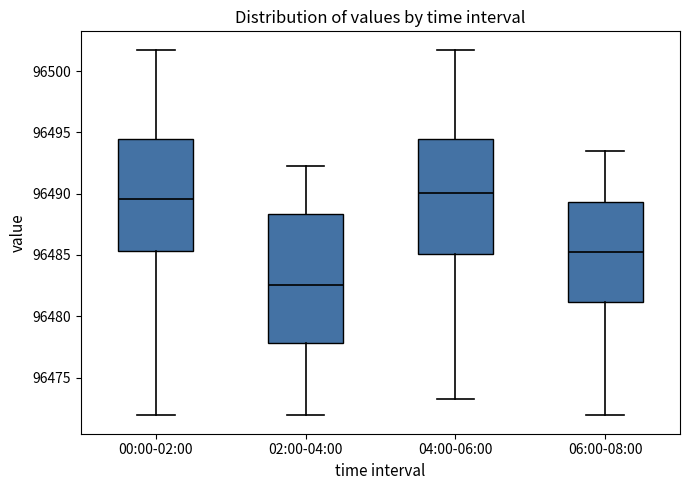

Which box is the tallest, from its lower edge to its upper edge?

02:00-04:00